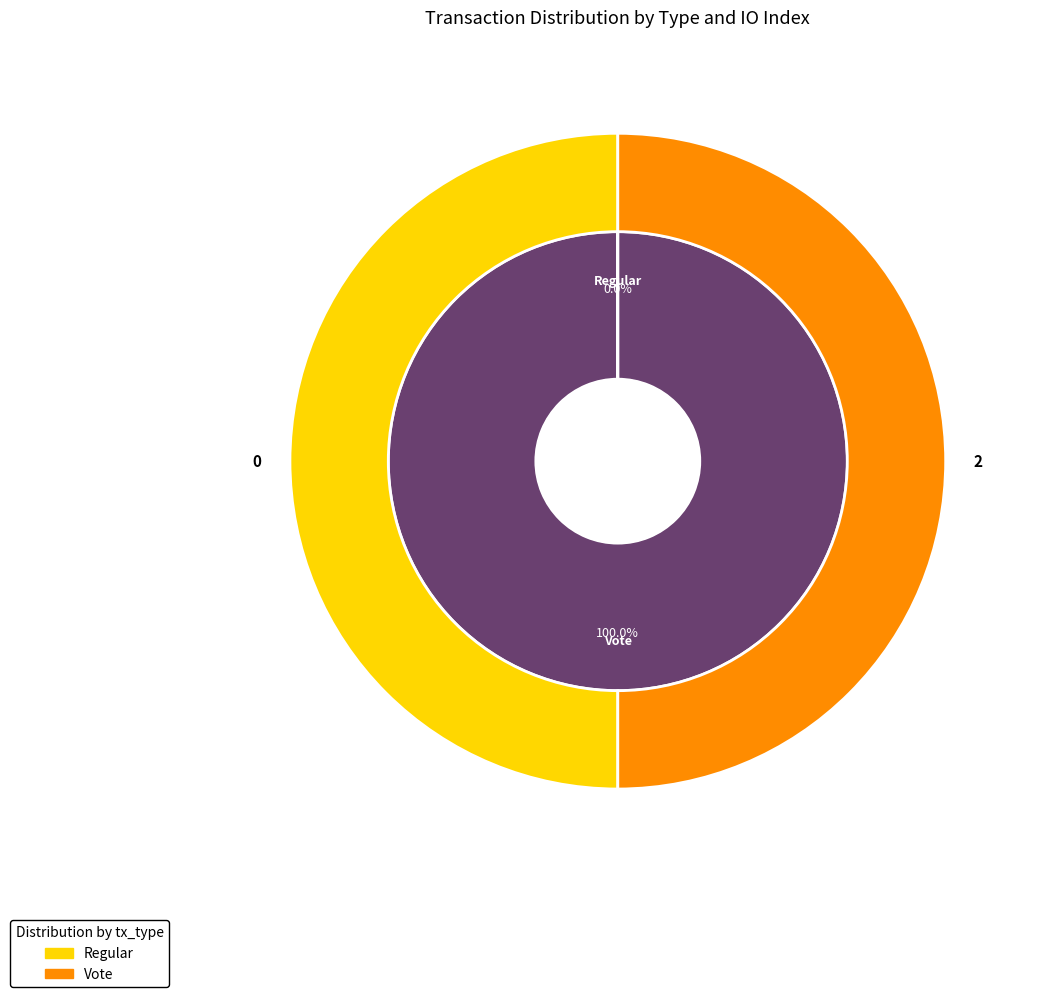

Count the number of slices in the pie.

2